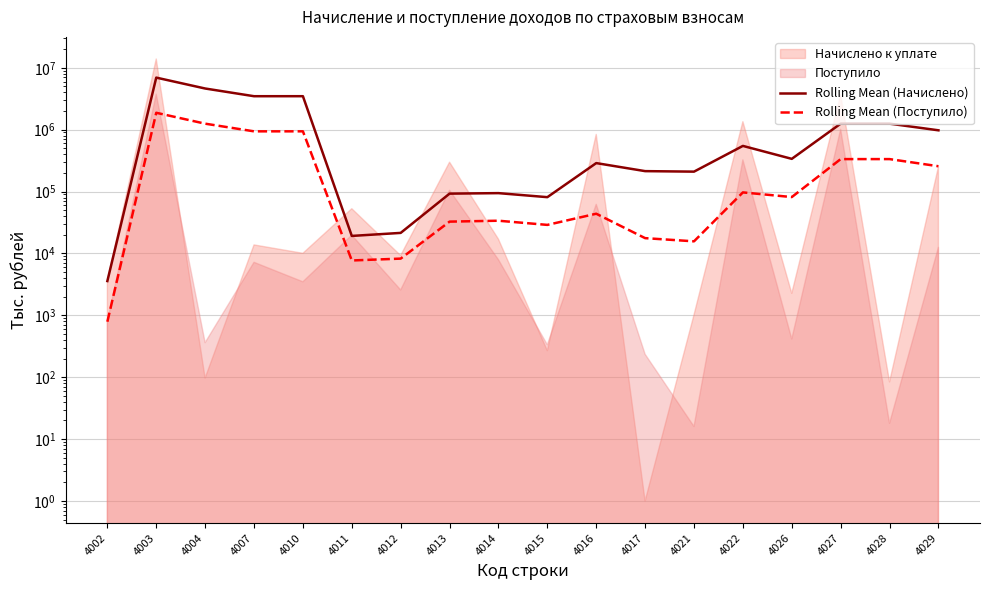

True or false: Rolling Mean (Поступило) has more than 1 points higher than both neighbors.

True